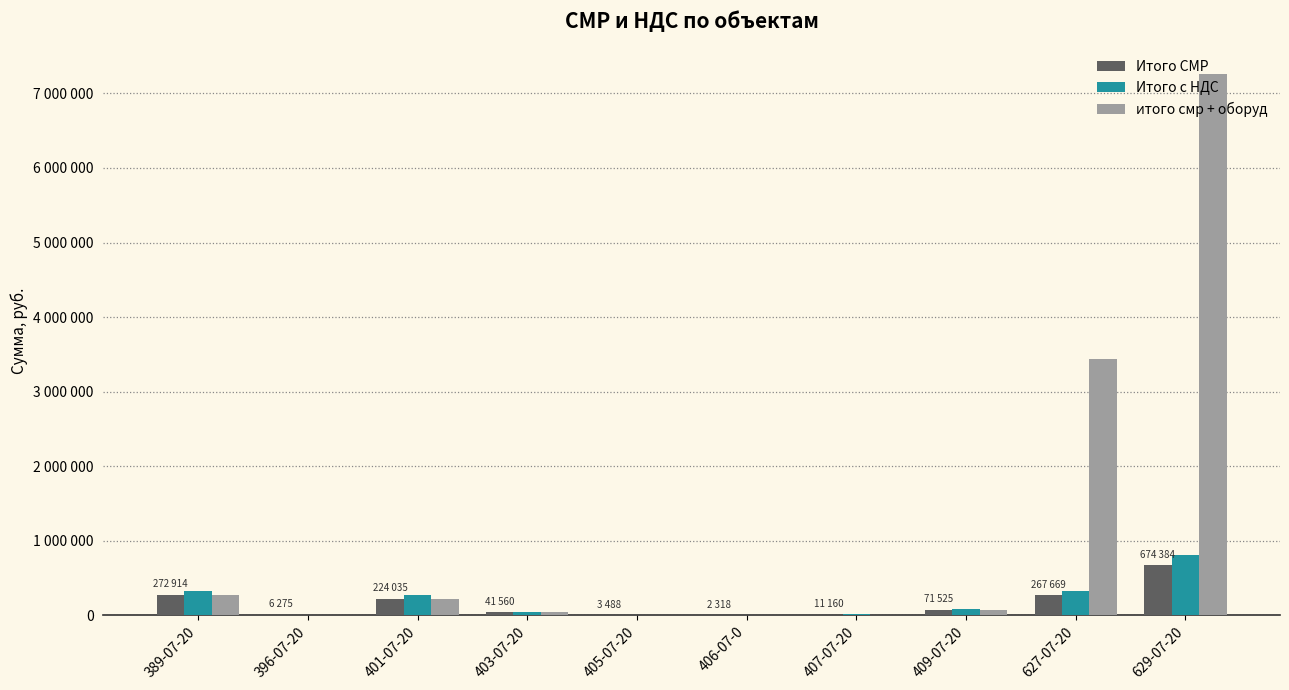

What is the difference between the итого смр + оборуд values at 401-07-20 and 627-07-20?

3208453.2